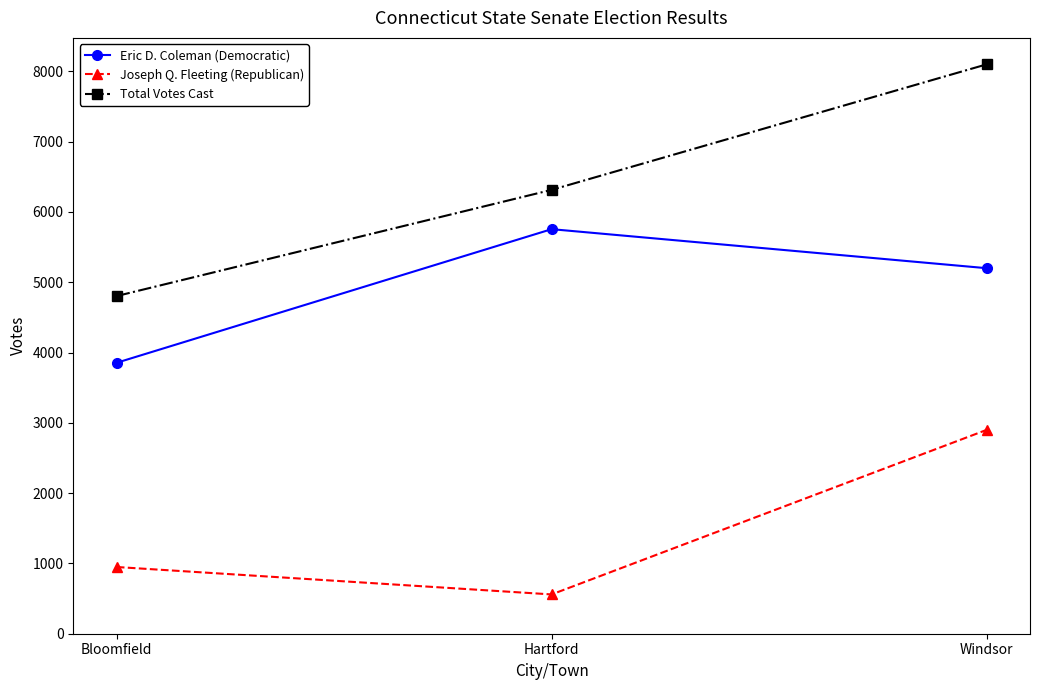

What is the difference between the maximum and minimum values in the Joseph Q. Fleeting (Republican) series?

2340